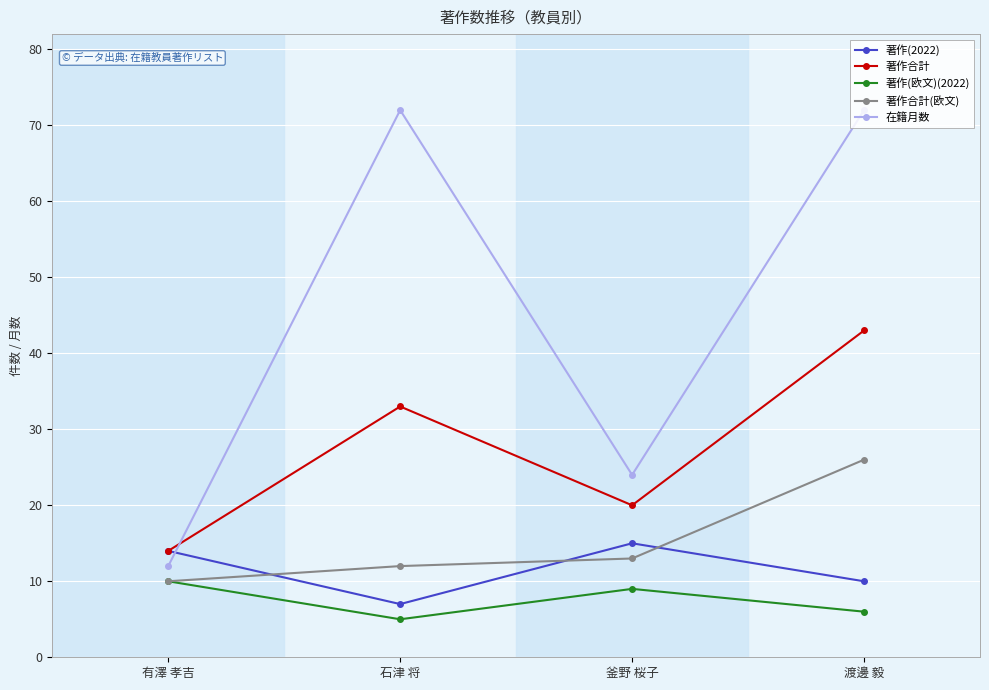

Where is the first local maximum for 在籍月数?

石津 将